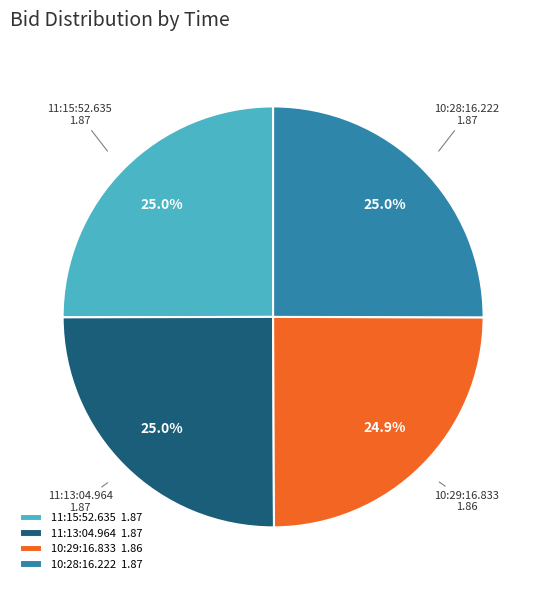

To the nearest percent, what percentage of the pie is 10:28:16.222?

25%